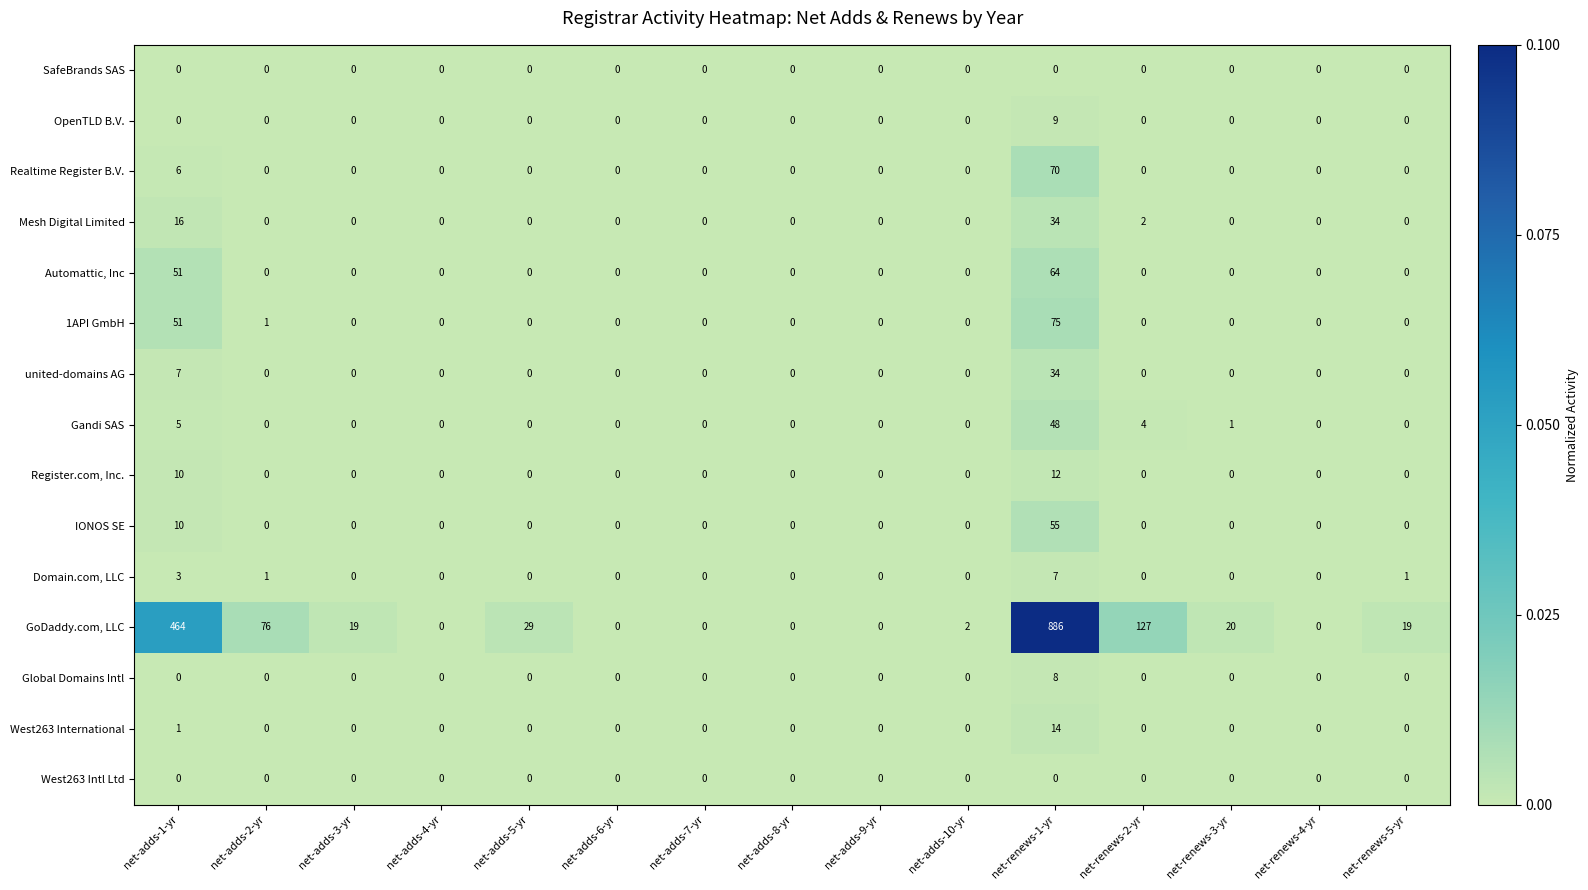

Which series has the largest total across all categories?

GoDaddy.com, LLC